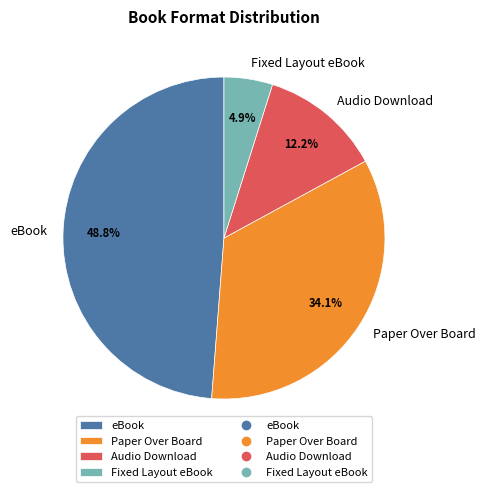

Between Audio Download and Paper Over Board, which is larger?

Paper Over Board